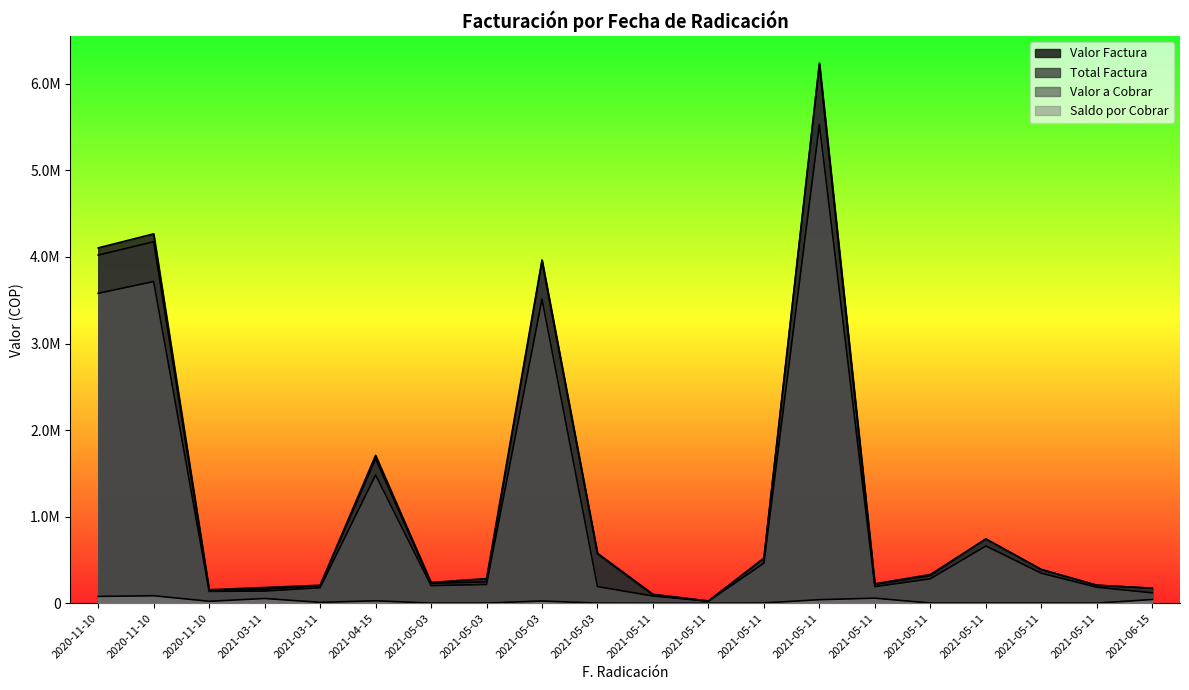

Is the value of Valor Factura at 2021-05-03 greater than the value of Saldo por Cobrar at 2021-05-03?

Yes